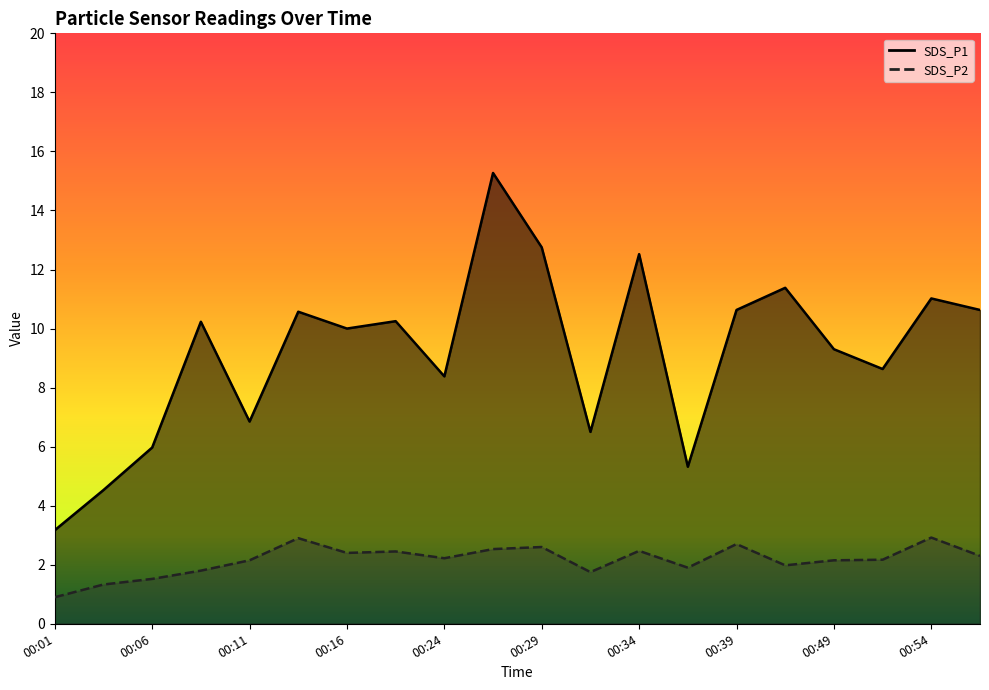

How many categories are shown in the chart?

20